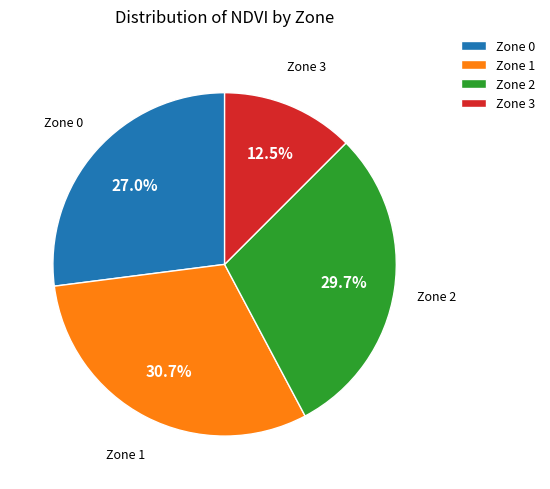

To the nearest percent, what is the combined percentage of Zone 0 and Zone 2?

57%